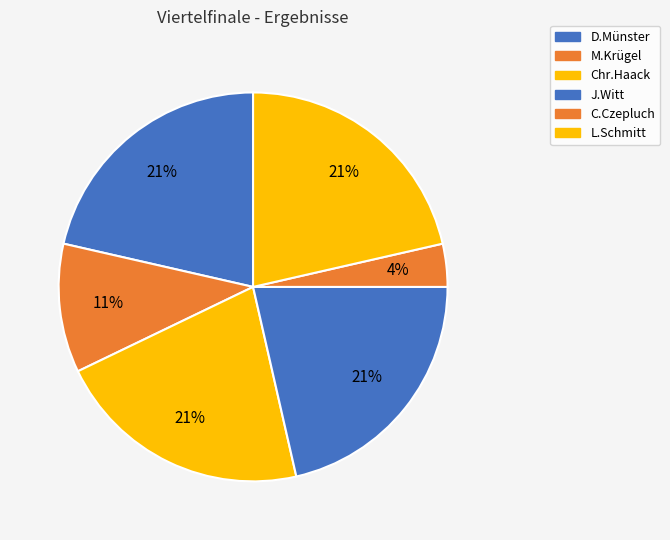

How many slices are in this pie chart?

6